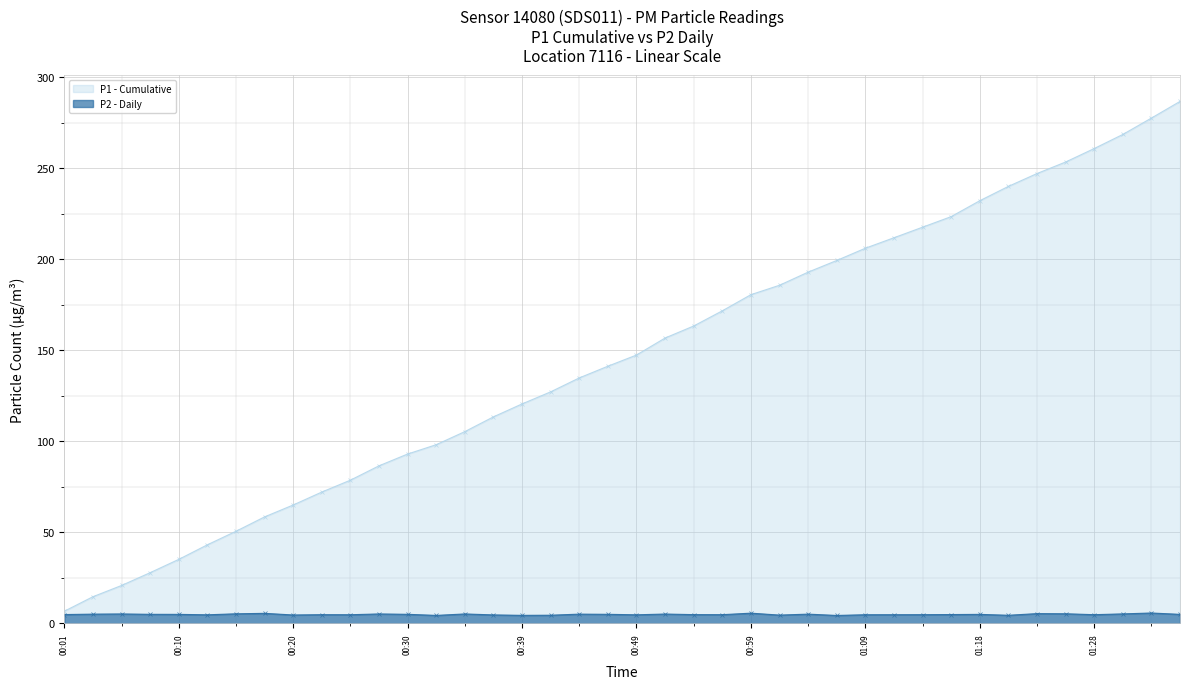

True or false: the data shows 4.8 at 00:56.

True